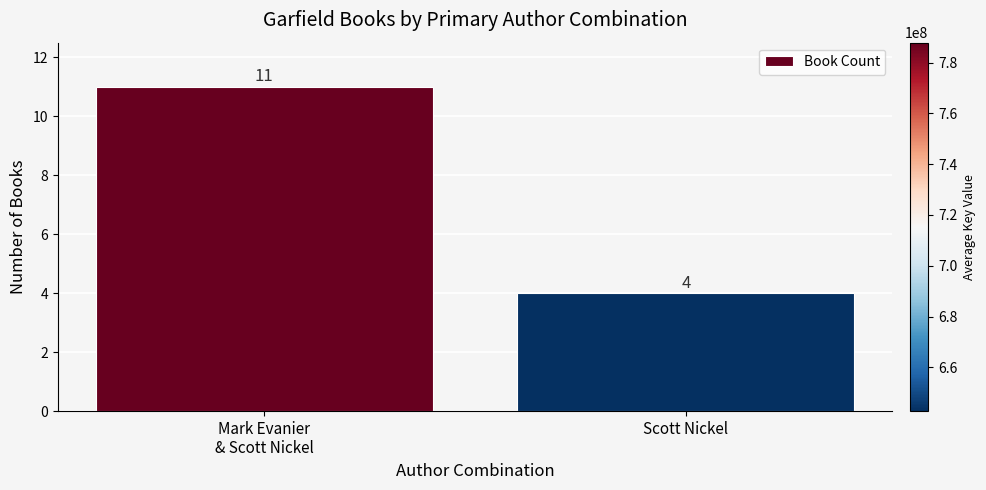

What is the sum of all values?

15